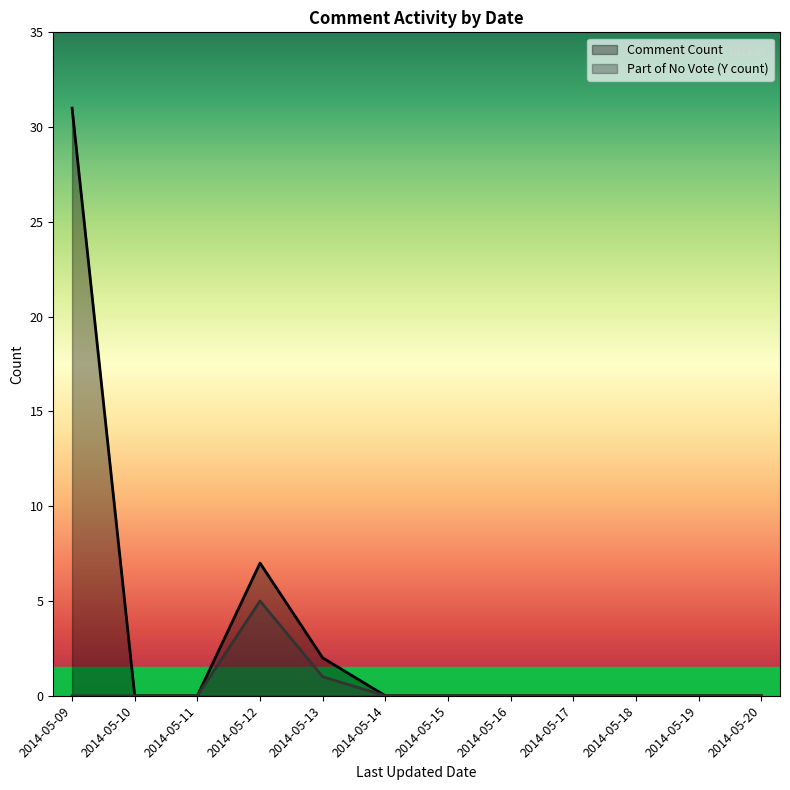

Rank the series by their maximum value, from lowest to highest.

Part of No Vote (Y count), Comment Count